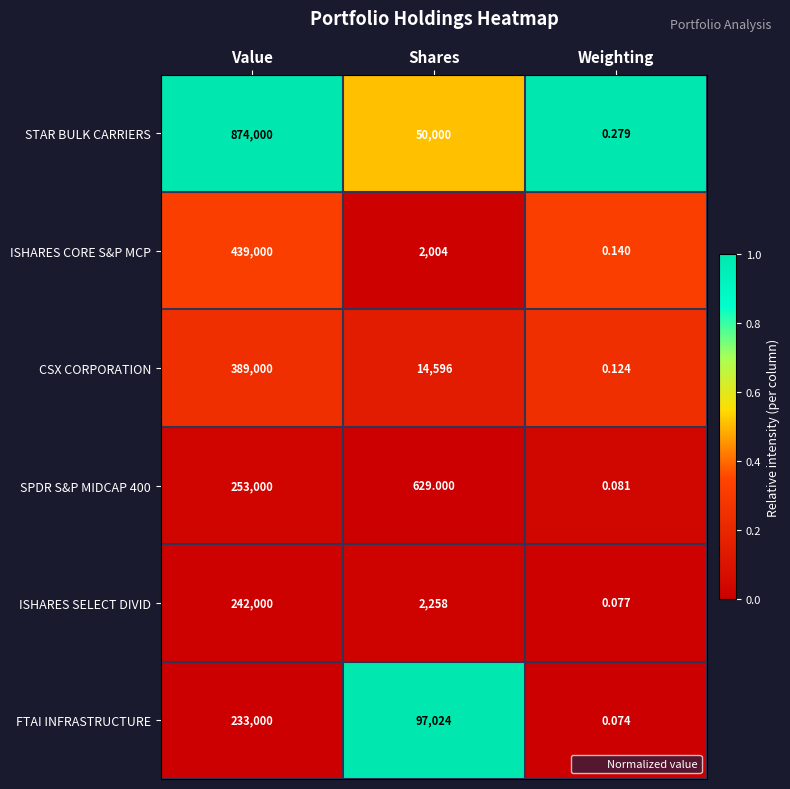

Which series has the largest total across all categories?

STAR BULK CARRIERS